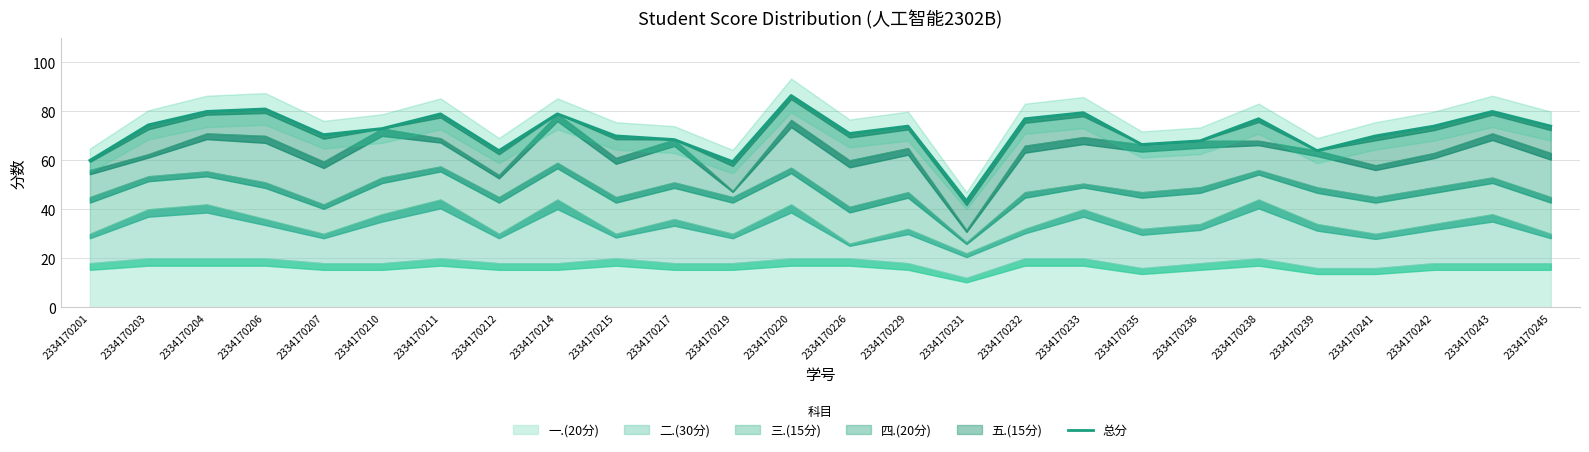

Rank the categories by value from lowest to highest.

2334170231, 2334170219, 2334170201, 2334170212, 2334170239, 2334170235, 2334170236, 2334170217, 2334170215, 2334170241, 2334170207, 2334170226, 2334170210, 2334170229, 2334170242, 2334170245, 2334170203, 2334170232, 2334170238, 2334170211, 2334170214, 2334170233, 2334170204, 2334170243, 2334170206, 2334170220